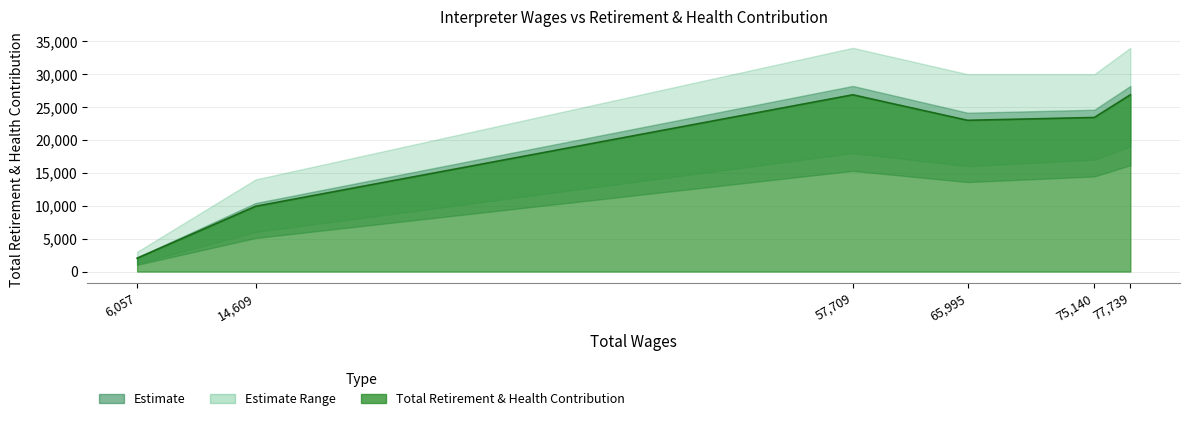

Between 75140 and 65995, which is larger?

75140